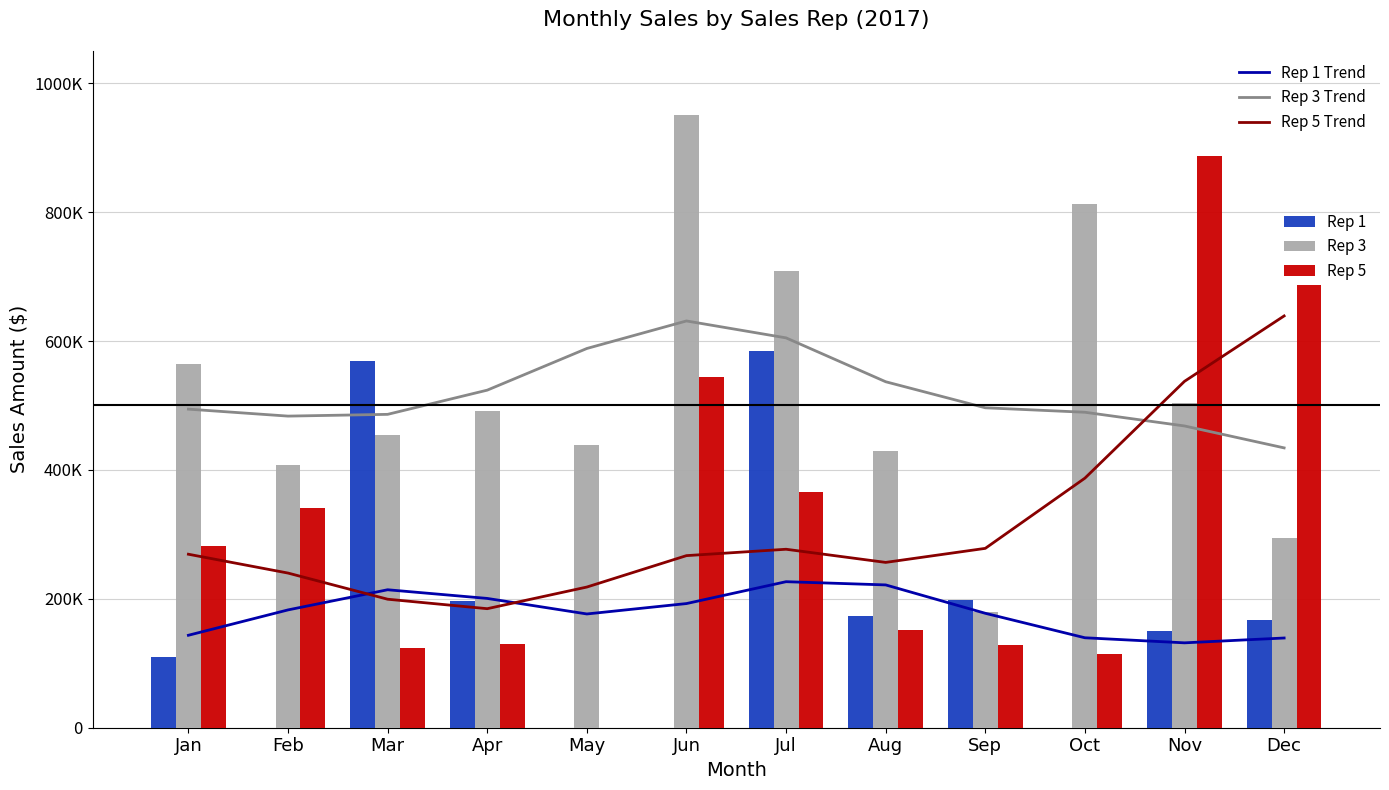

At which label does Rep 3 first exceed 491912?

Jan